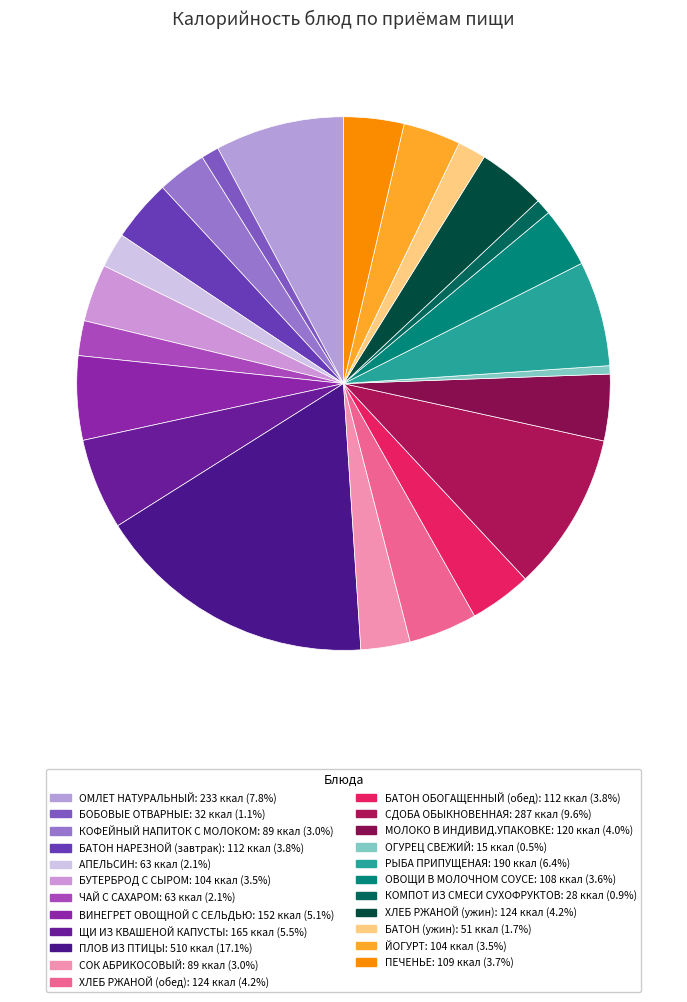

Rank the categories by value from lowest to highest.

ОГУРЕЦ СВЕЖИЙ, КОМПОТ ИЗ СМЕСИ СУХОФРУКТОВ, БОБОВЫЕ ОТВАРНЫЕ, БАТОН (ужин), АПЕЛЬСИН, ЧАЙ С САХАРОМ, КОФЕЙНЫЙ НАПИТОК С МОЛОКОМ, СОК АБРИКОСОВЫЙ, БУТЕРБРОД С СЫРОМ, ЙОГУРТ, ОВОЩИ В МОЛОЧНОМ СОУСЕ, ПЕЧЕНЬЕ, БАТОН НАРЕЗНОЙ (завтрак), БАТОН ОБОГАЩЕННЫЙ (обед), МОЛОКО В ИНДИВИД.УПАКОВКЕ, ХЛЕБ РЖАНОЙ (обед), ХЛЕБ РЖАНОЙ (ужин), ВИНЕГРЕТ ОВОЩНОЙ С СЕЛЬДЬЮ, ЩИ ИЗ КВАШЕНОЙ КАПУСТЫ, РЫБА ПРИПУЩЕНАЯ, ОМЛЕТ НАТУРАЛЬНЫЙ, СДОБА ОБЫКНОВЕННАЯ, ПЛОВ ИЗ ПТИЦЫ